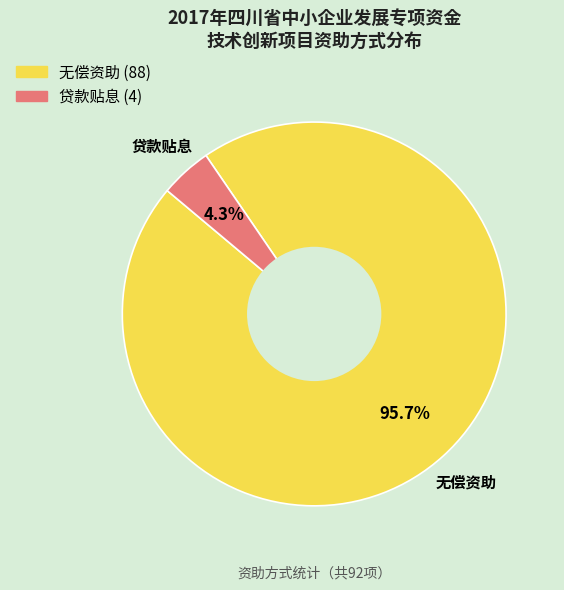

To the nearest percent, what is the difference between the largest and smallest slice percentages?

91%